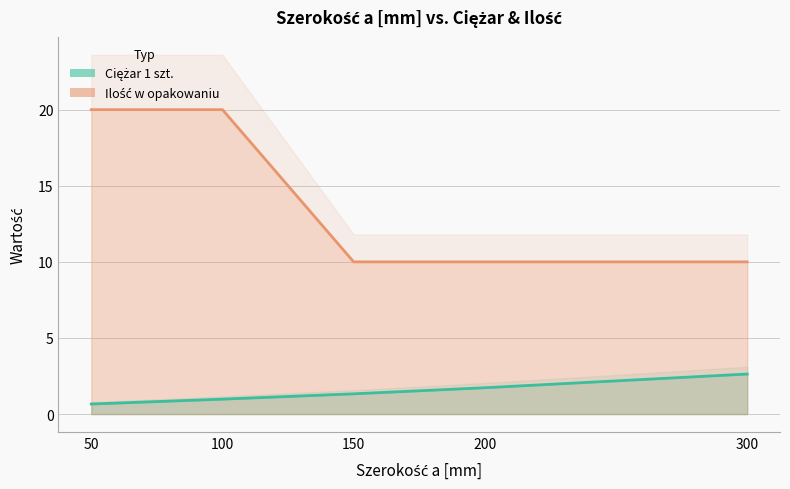

Rank the series by their maximum value, from highest to lowest.

Ilość w opakowaniu (line), Ciężar 1 szt. (line)